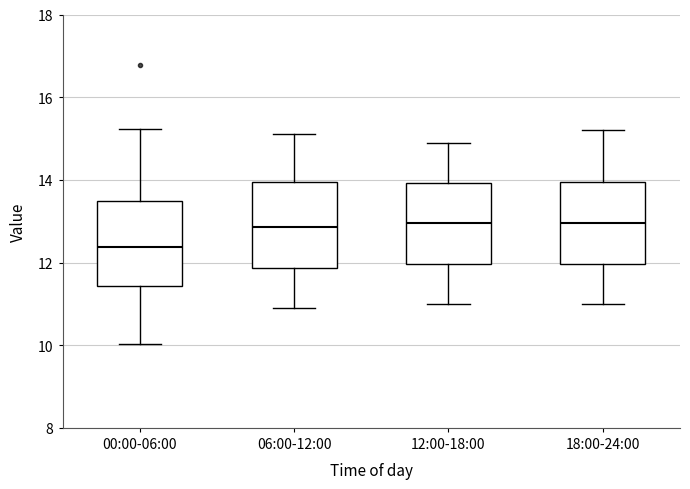

Reading left to right, read every box against the y-axis: the position of its median line, the range the box covers, and the ends of its whiskers. The values are not printed on the chart, so give them approximately, as read against the axis.

00:00-06:00: median 12.4, box 11.4 to 13.6, whiskers 10.0 to 15.2
06:00-12:00: median 12.8, box 11.8 to 14.0, whiskers 11.0 to 15.2
12:00-18:00: median 13.0, box 12.0 to 14.0, whiskers 11.0 to 15.0
18:00-24:00: median 13.0, box 12.0 to 14.0, whiskers 11.0 to 15.2